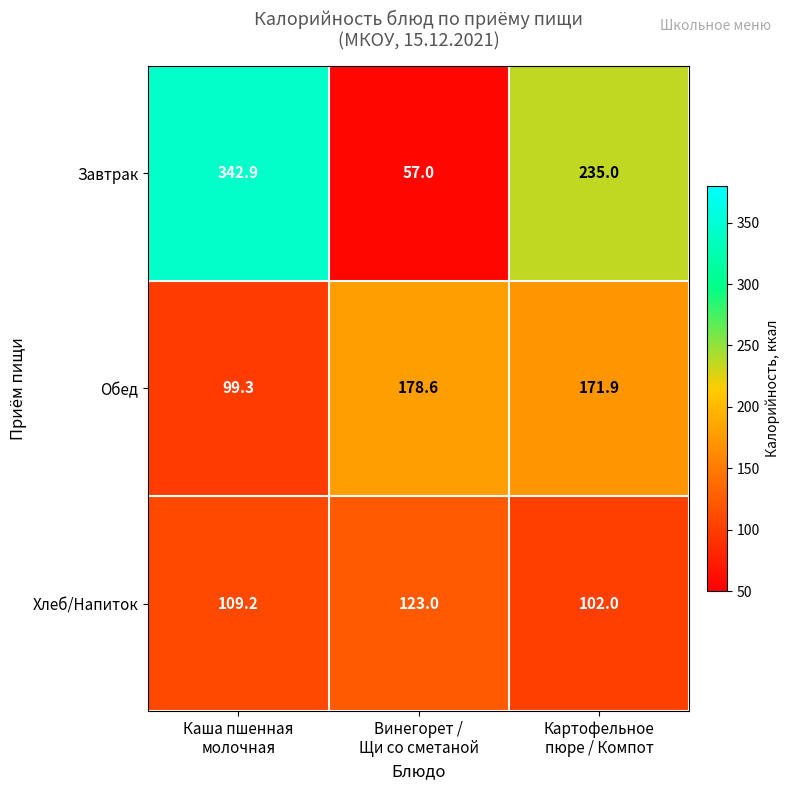

At how many categories does at least one series exceed 141?

3